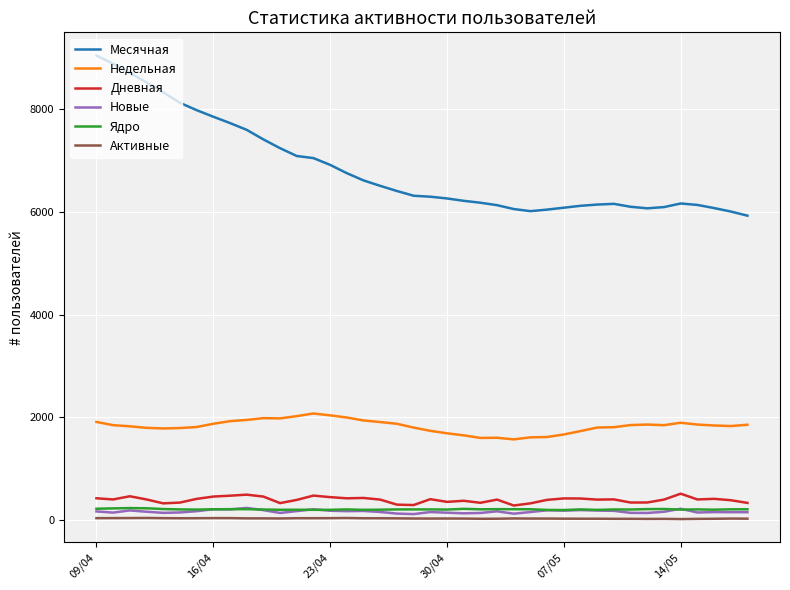

Which series has the widest spread of values?

Месячная